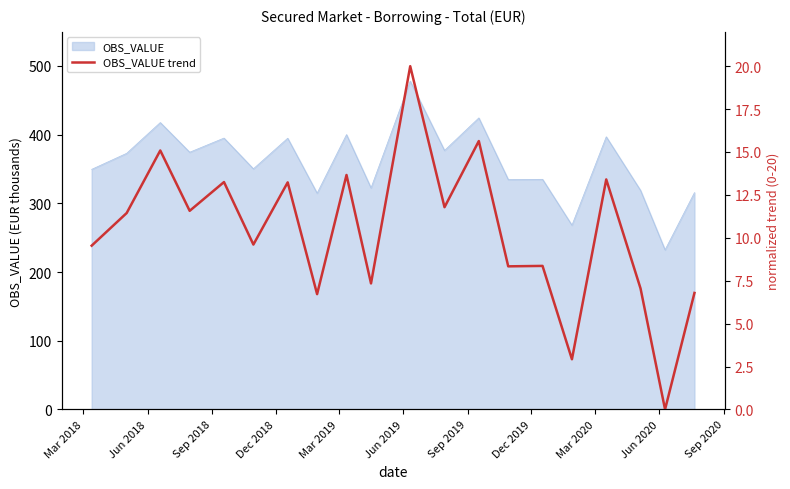

What is the minimum value for OBS_VALUE?

232.2